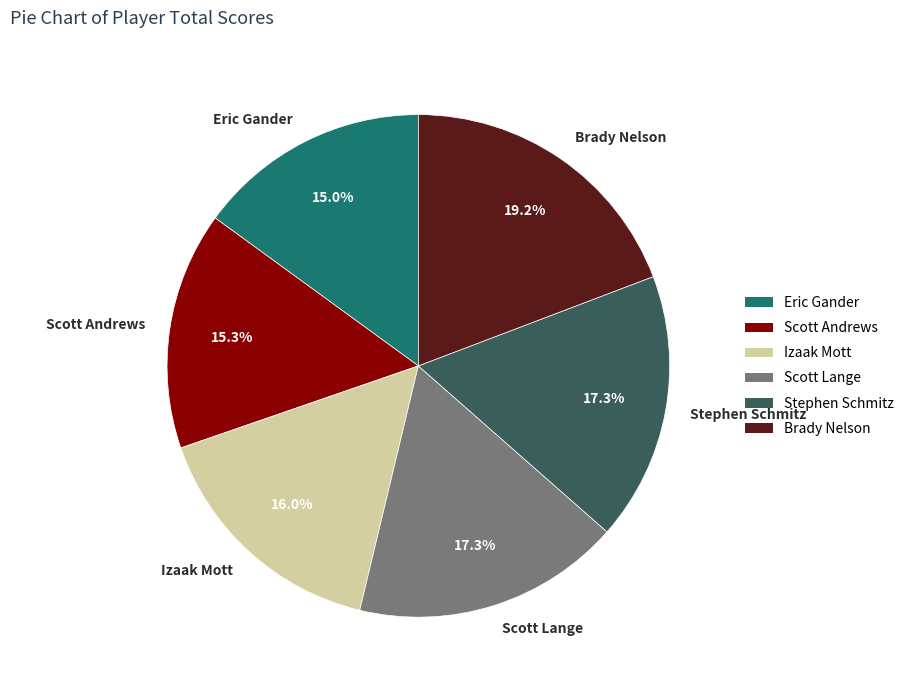

What is the ratio of the value at Scott Lange to the value at Eric Gander?

1.2